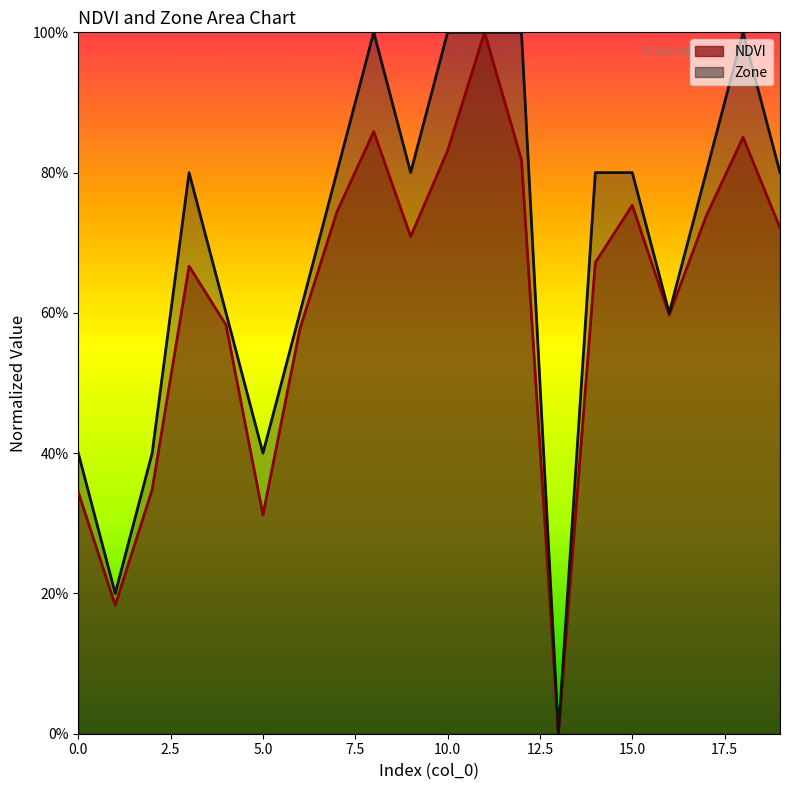

What is the average value of the NDVI series?

0.6